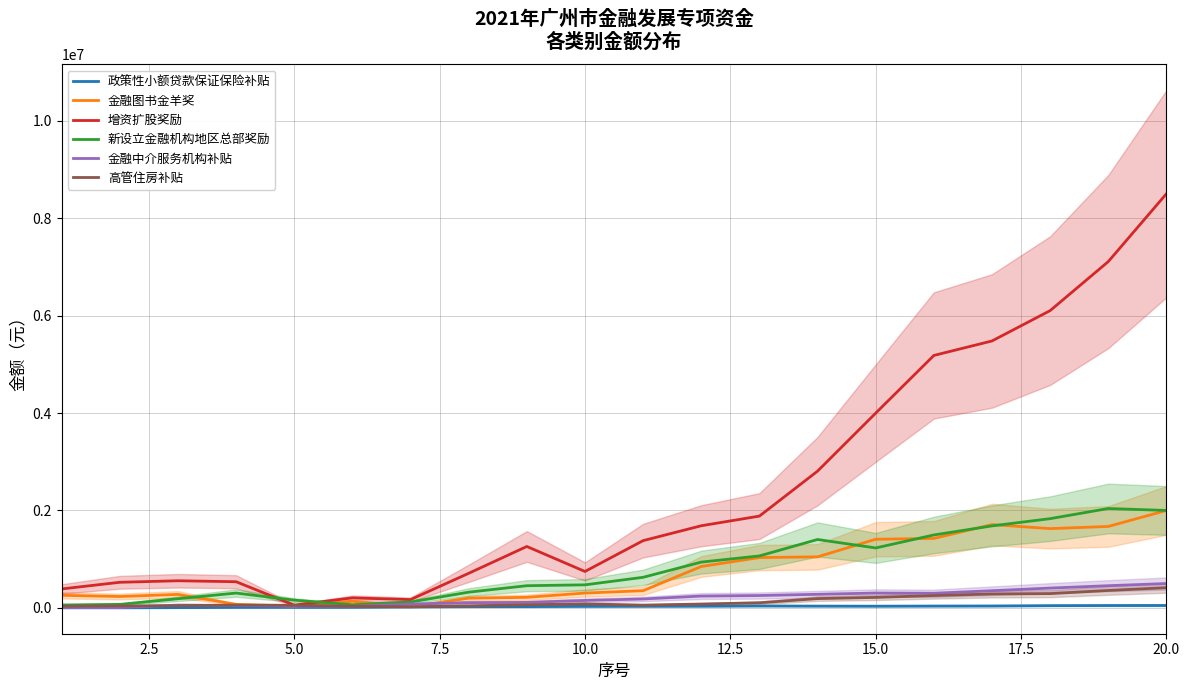

What is the maximum value for 新设立金融机构地区总部奖励?

2040015.9